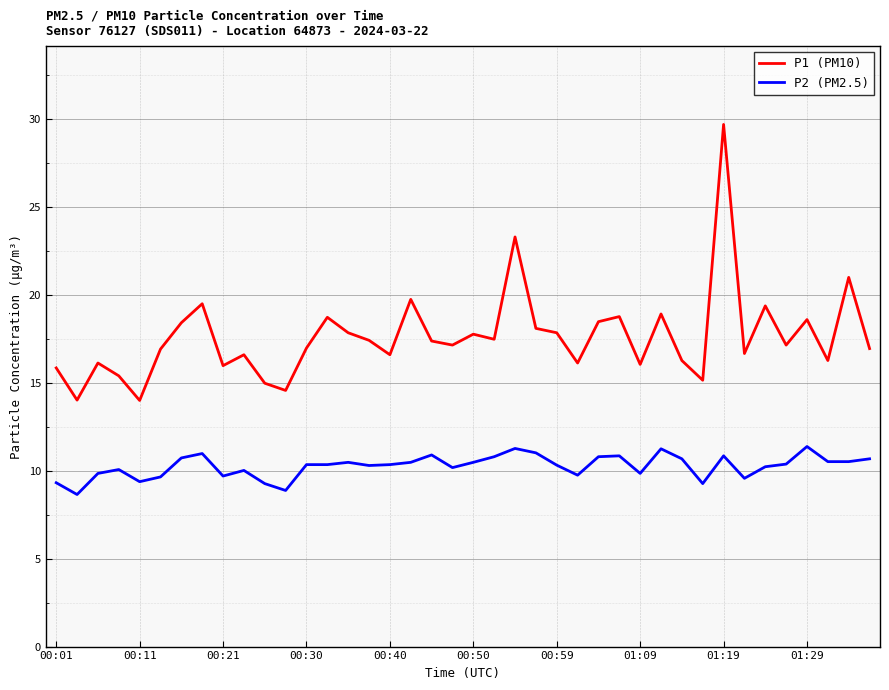

True or false: P2 (PM2.5) and P1 (PM10) cross at least once.

False